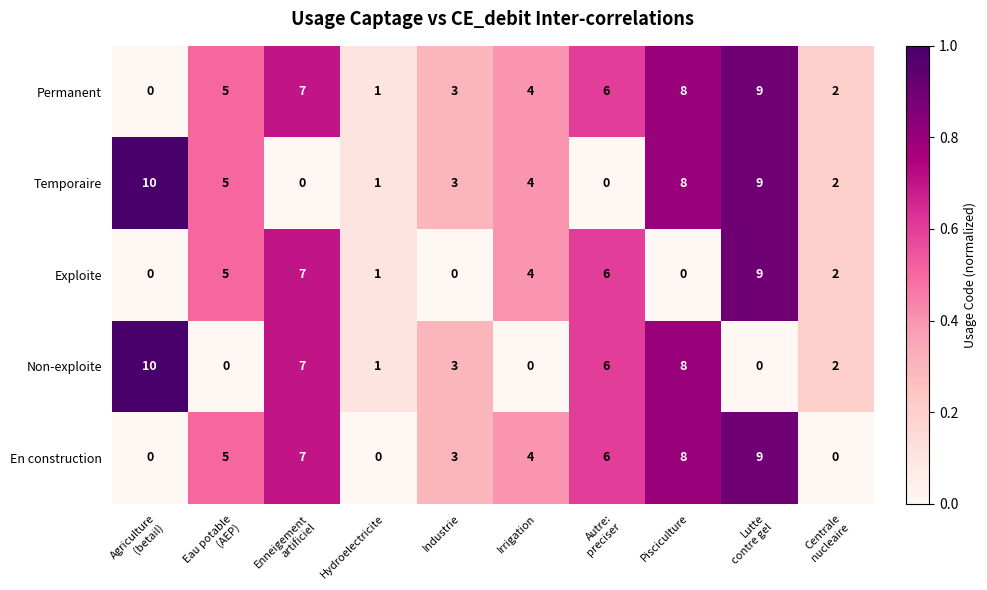

What is the average value of the Non-exploite series?

4